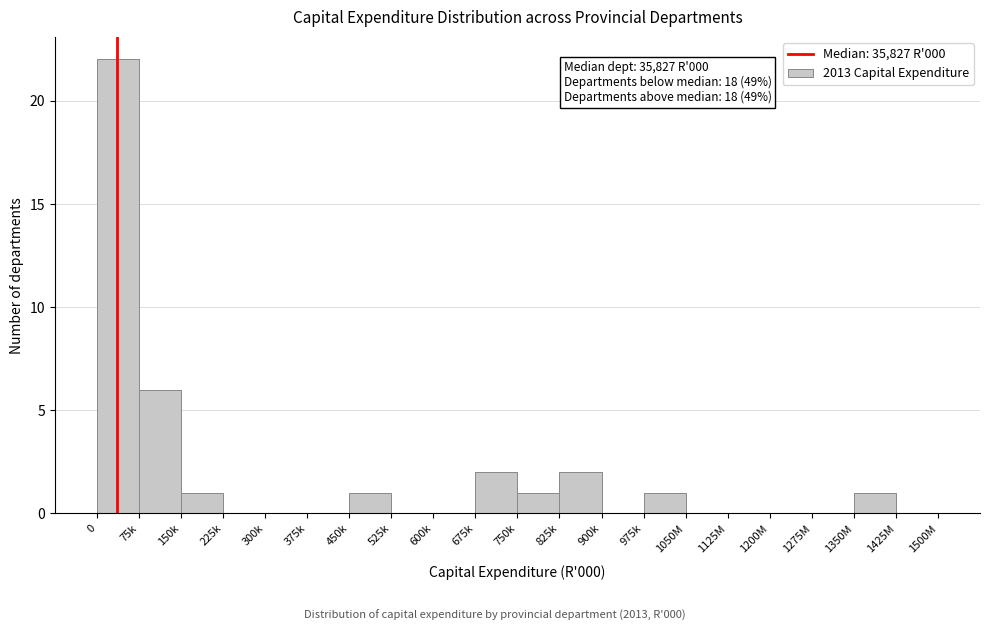

Reading left to right, list all the values displayed in this chart.

0=22	75k=6	150k=1	225k=0	300k=0	375k=0	450k=1	525k=0	600k=0	675k=2	750k=1	825k=2	900k=0	975k=1	1050M=0	1125M=0	1200M=0	1275M=0	1350M=1	1425M=0